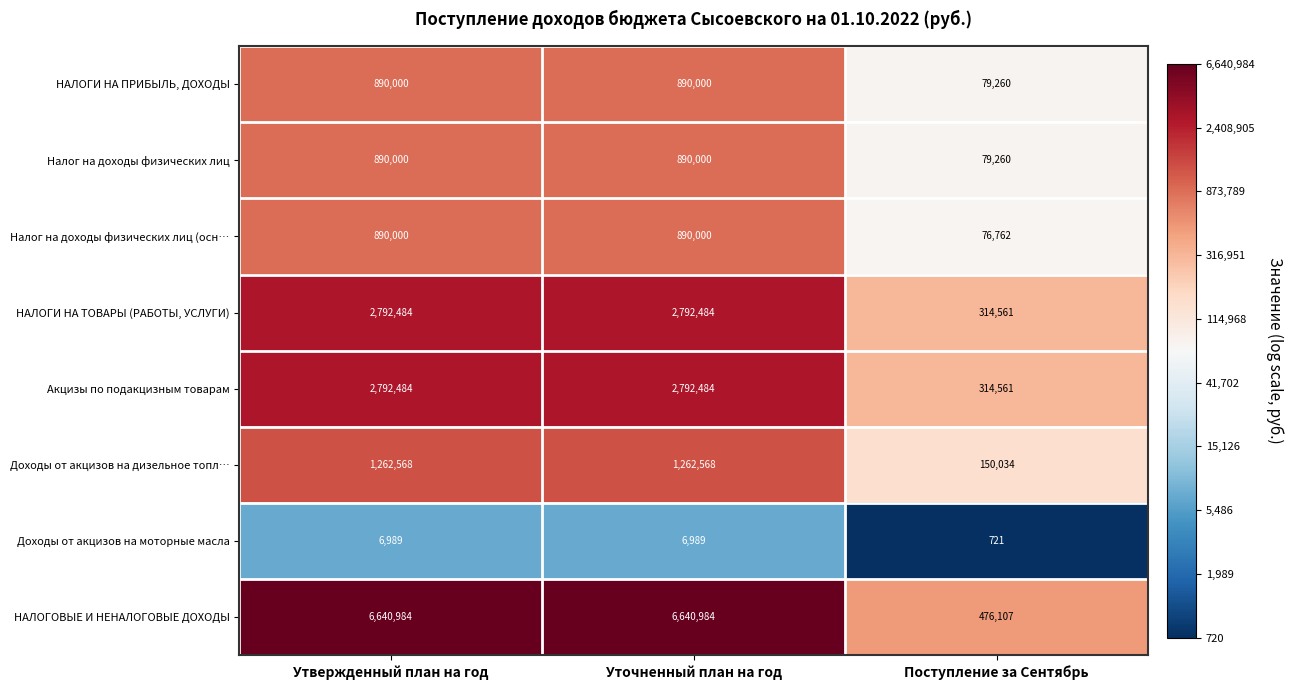

How many data points in Налог на доходы физических лиц (осн… are less than 890000?

1